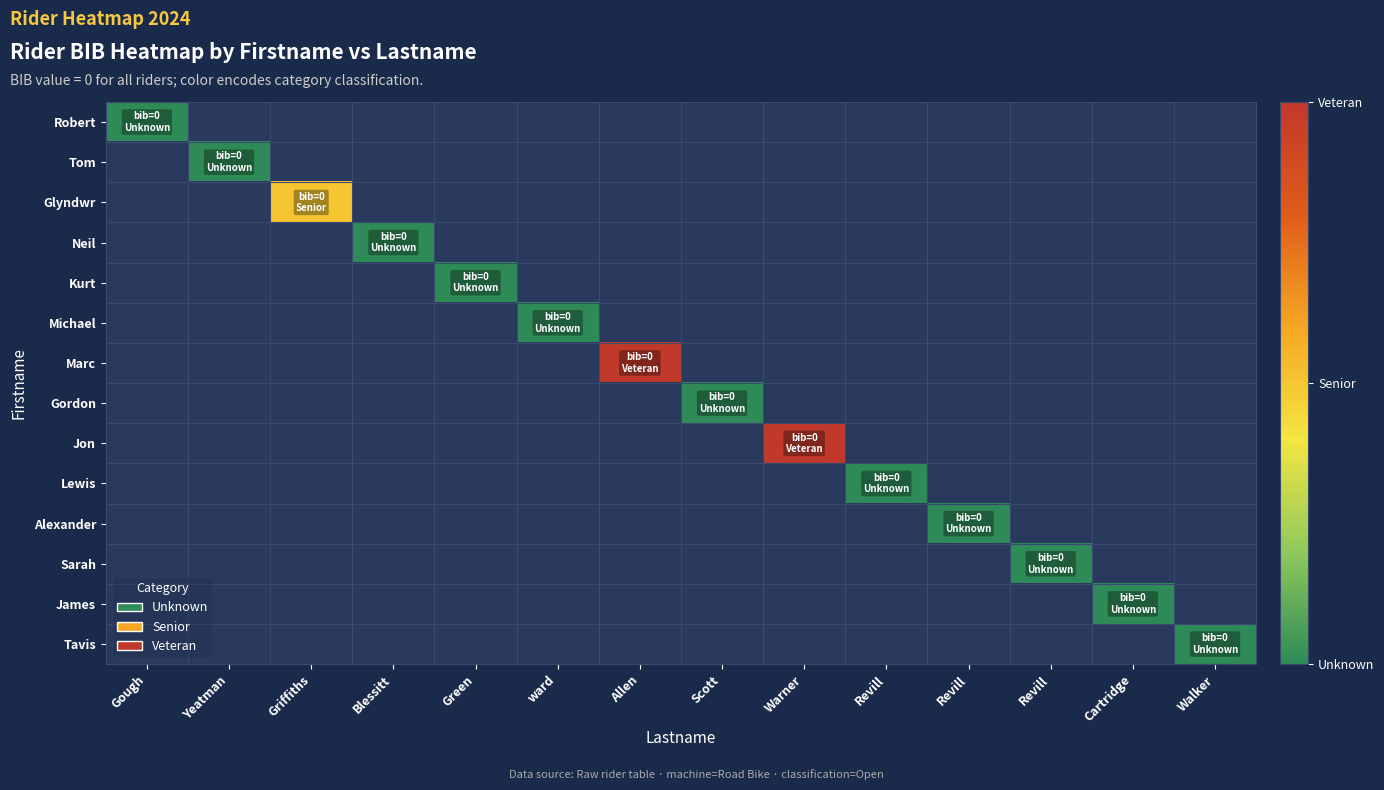

At Scott, list the series in order from largest to smallest.

Robert, Tom, Glyndwr, Neil, Kurt, Michael, Marc, Gordon, Jon, Lewis, Alexander, Sarah, James, Tavis